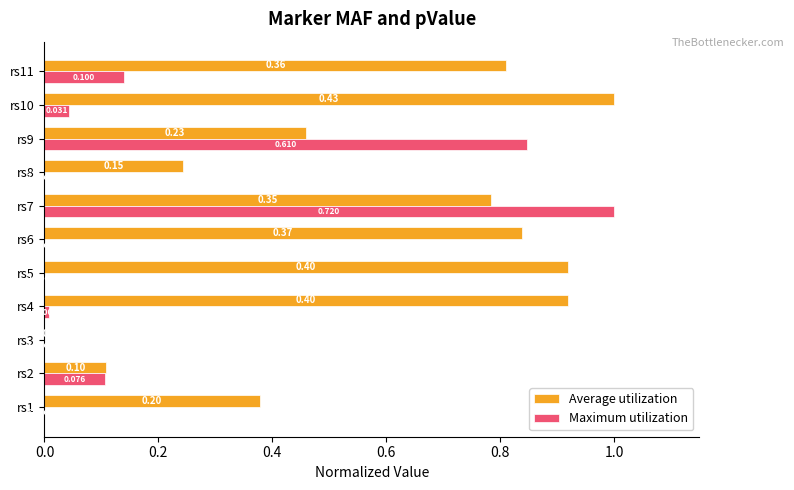

Which series changed the most between rs2 and rs10?

Average utilization